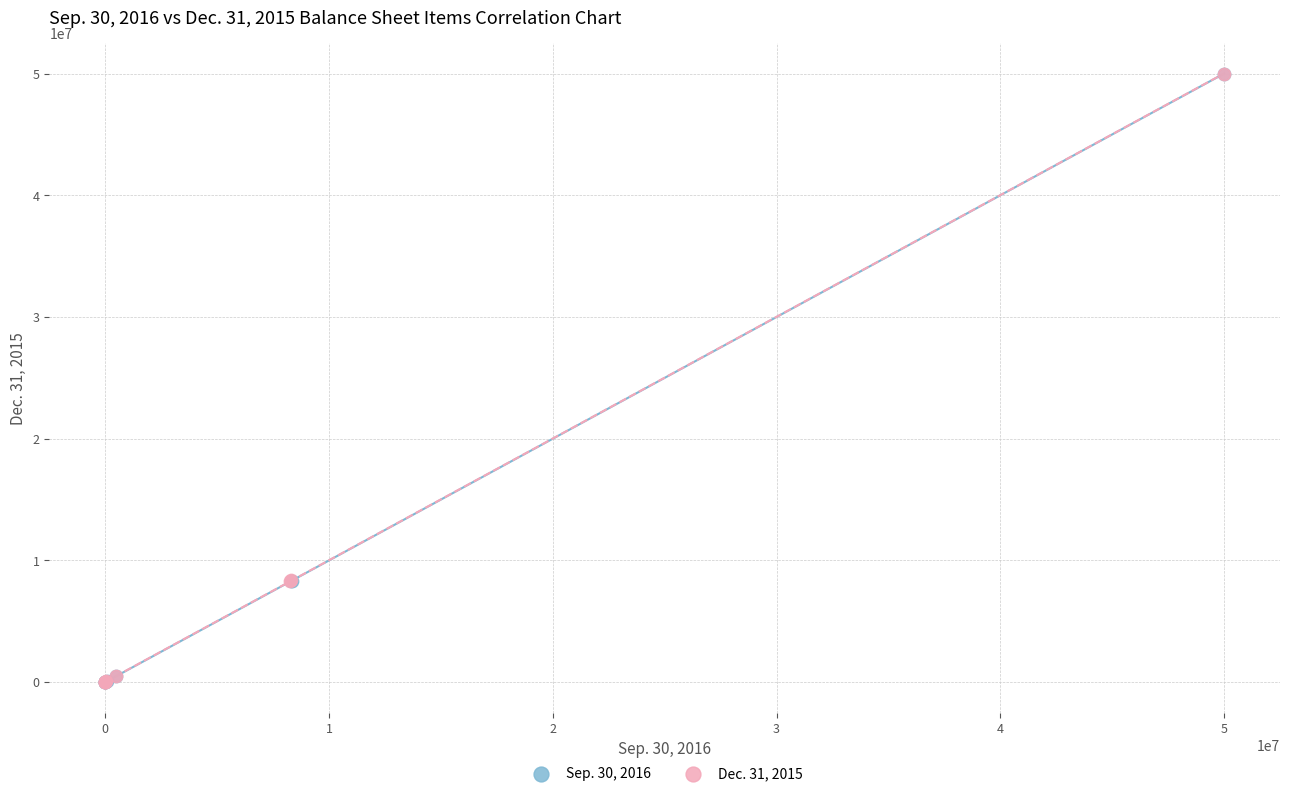

What are all the series names shown in the legend?

Sep. 30, 2016, Dec. 31, 2015